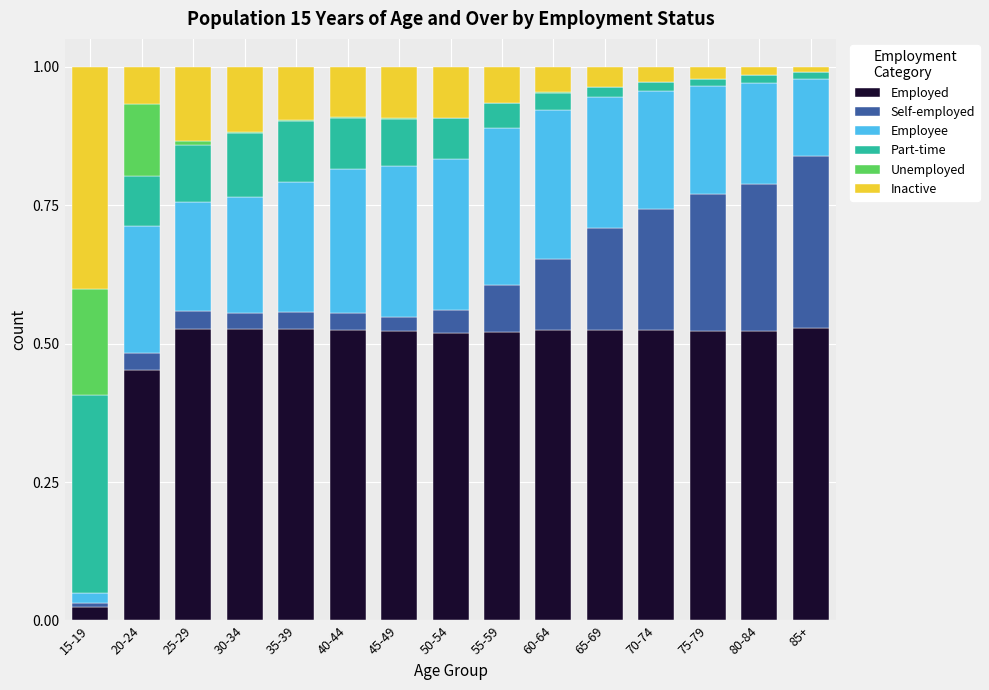

What is the sum of all Employed values?

7.3